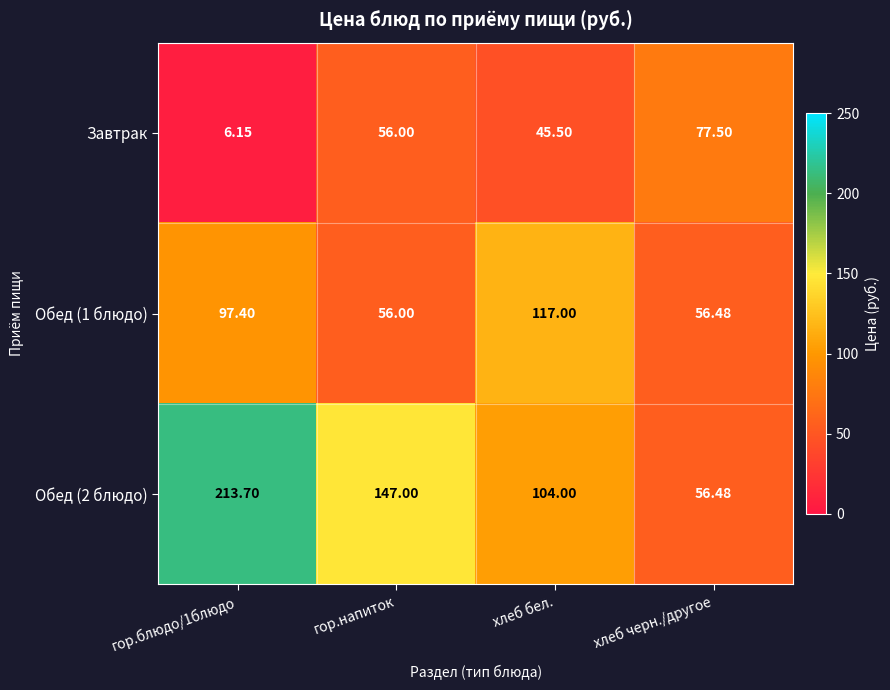

Is the value of Завтрак at гор.блюдо/1блюдо greater than the value of Обед (1 блюдо) at гор.напиток?

No